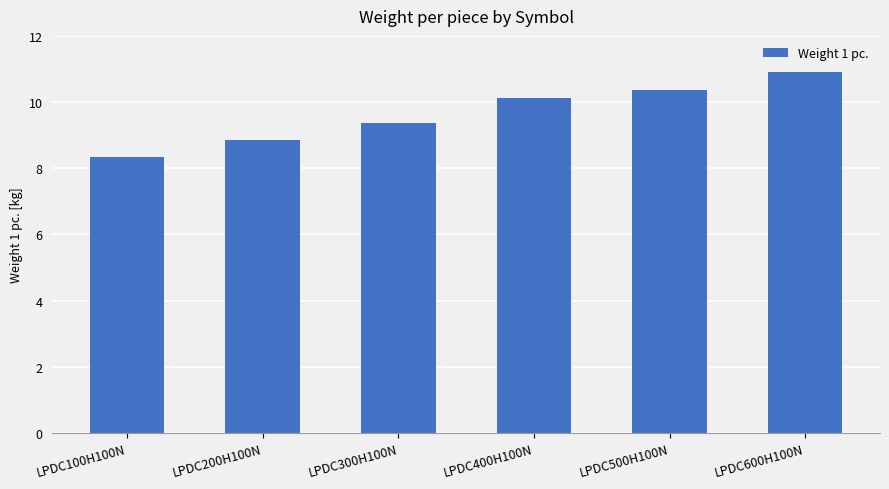

What value does the data have at LPDC400H100N?

10.1